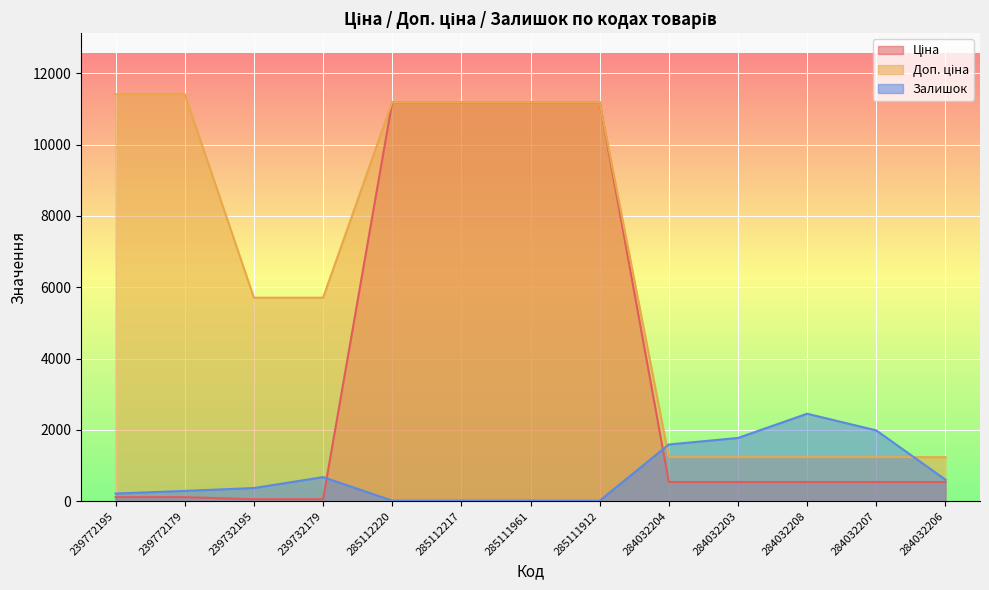

Reading left to right, list all the values displayed in this chart.

Ціна: 114.1	114.1	57.0	57.0	11188.2	11188.2	11188.2	11188.2	539.0	539.0	539.0	539.0	539.0
Доп. ціна: 11410.0	11410.0	5705.0	5705.0	11188.2	11188.2	11188.2	11188.2	1235.4	1235.4	1235.4	1235.4	1235.4
Залишок: 215.0	290.0	370.0	676.0	17.0	17.0	17.0	15.0	1591.0	1774.0	2453.0	1986.0	605.0